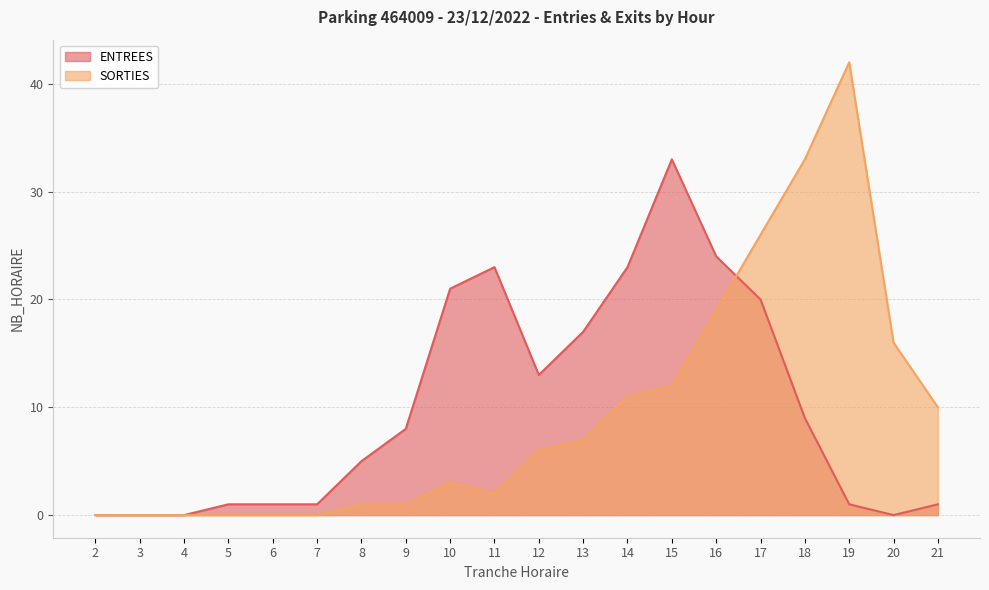

At how many categories does at least one series exceed 5?

13